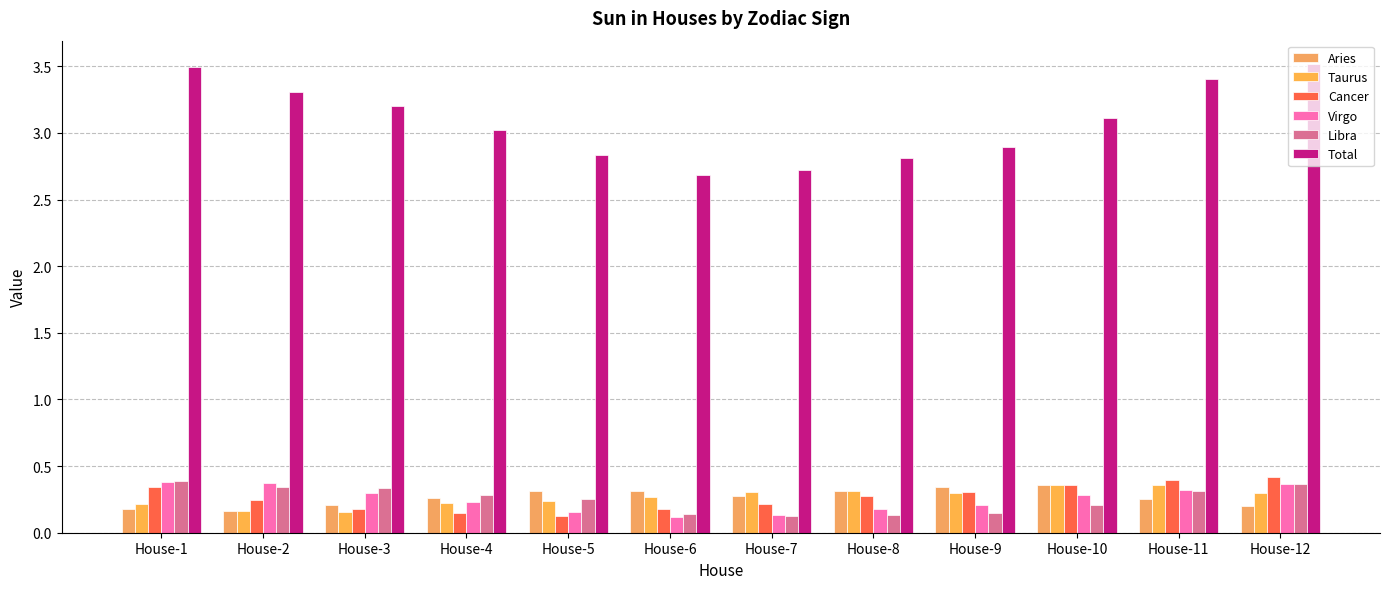

What is the value of the Virgo bar at the 2nd from the left?

0.4